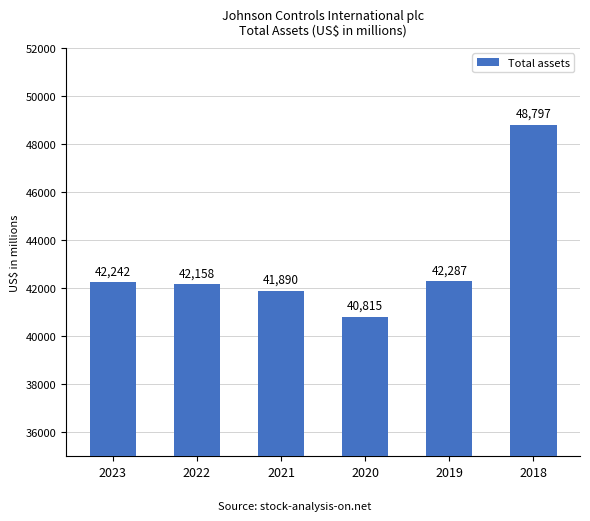

Reading left to right, transcribe all the data shown in this chart.

42242	42158	41890	40815	42287	48797